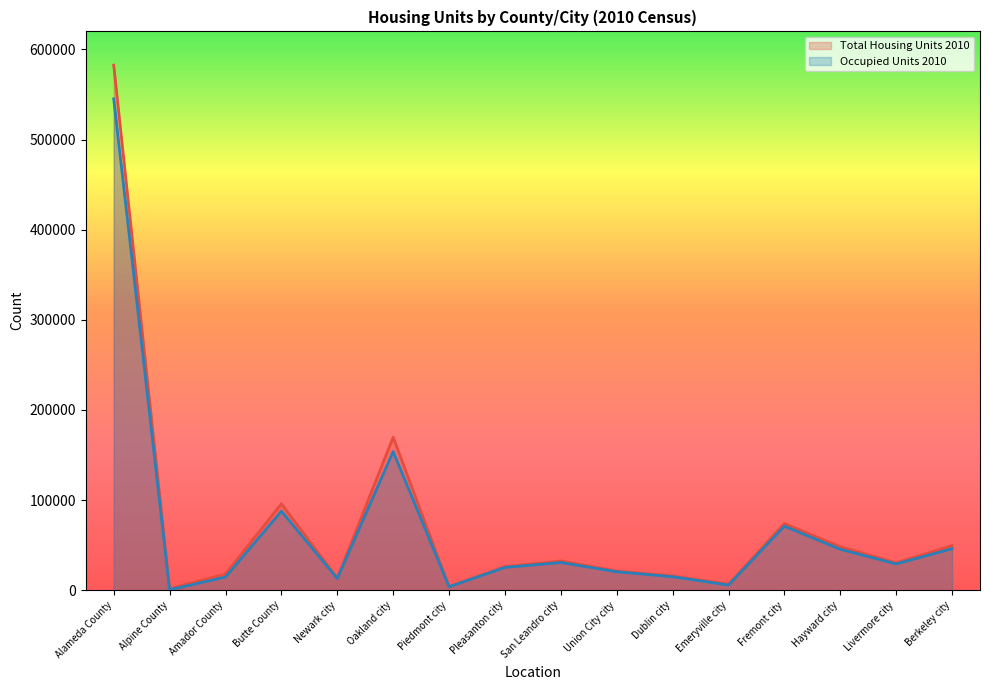

Which series changed the most between Emeryville city and Fremont city?

Total Housing Units 2010